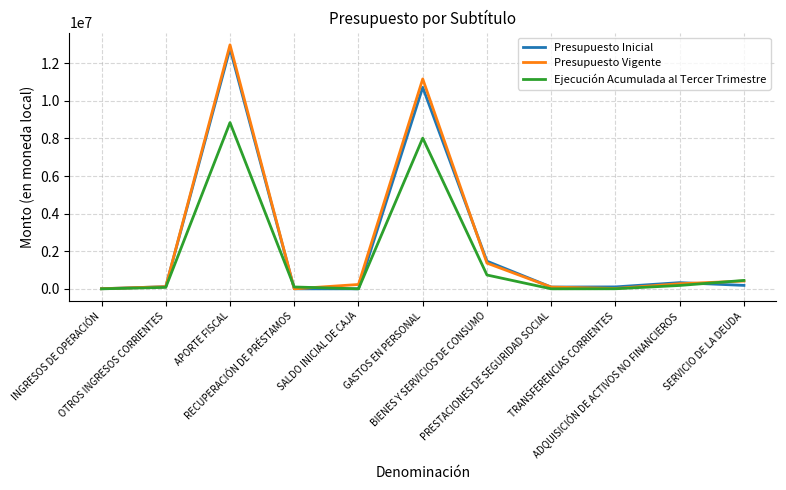

What is the approximate value of Presupuesto Vigente at INGRESOS DE OPERACIÓN?

5456